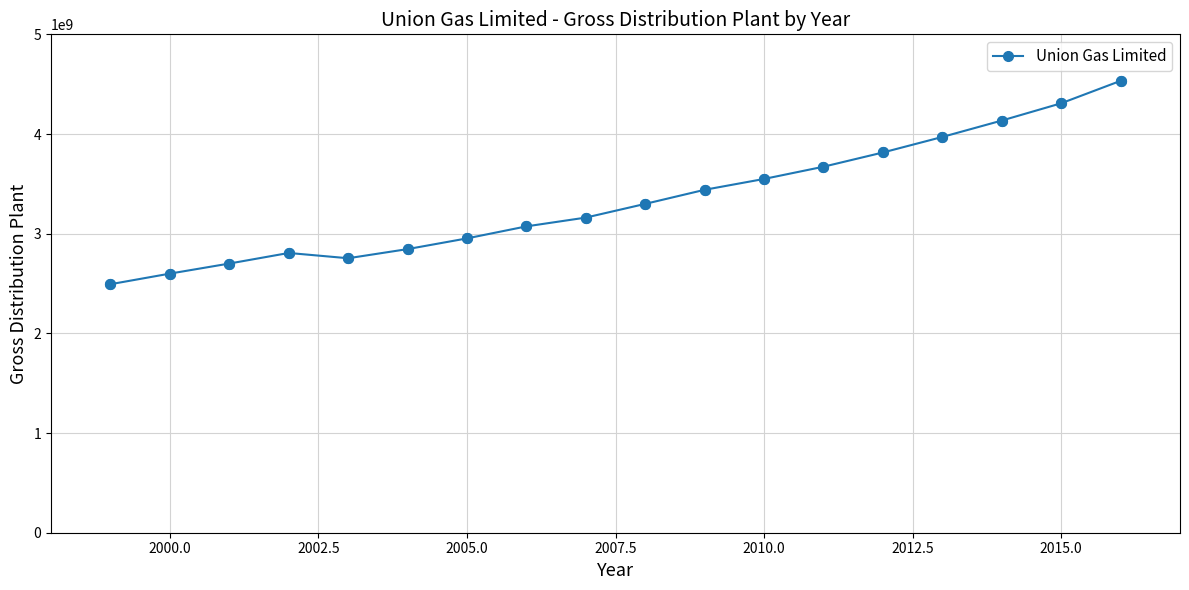

What is the difference between the maximum and minimum values?

2040158070.2